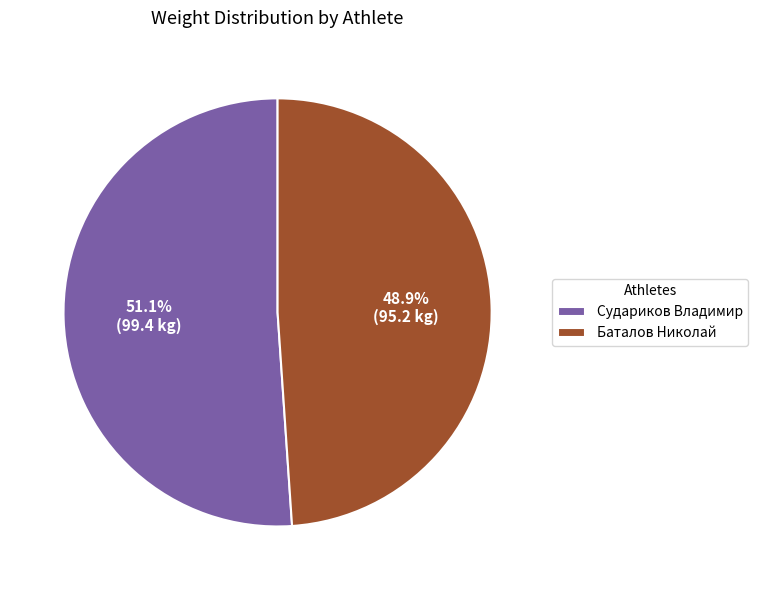

What portion of the pie excludes Судариков Владимир?

48.9%